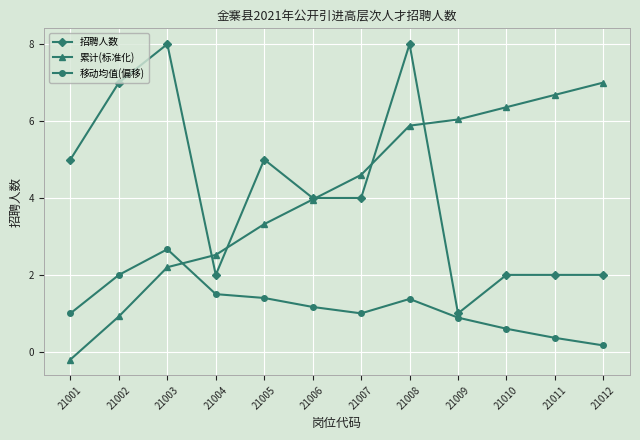

What is the difference between the second highest and minimum values in the 移动均值(偏移) series?

1.8